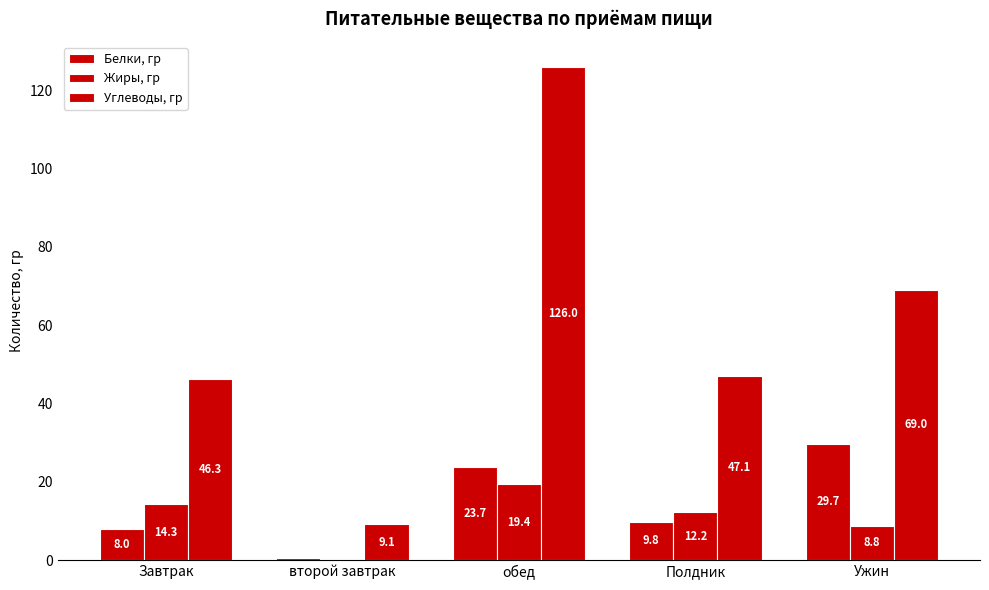

Reading left to right, what are all the values shown in this chart?

Белки, гр: Завтрак=8.0	второй завтрак=0.5	обед=23.7	Полдник=9.8	Ужин=29.7
Жиры, гр: Завтрак=14.3	второй завтрак=0.0	обед=19.4	Полдник=12.2	Ужин=8.8
Углеводы, гр: Завтрак=46.3	второй завтрак=9.1	обед=126.0	Полдник=47.1	Ужин=69.0